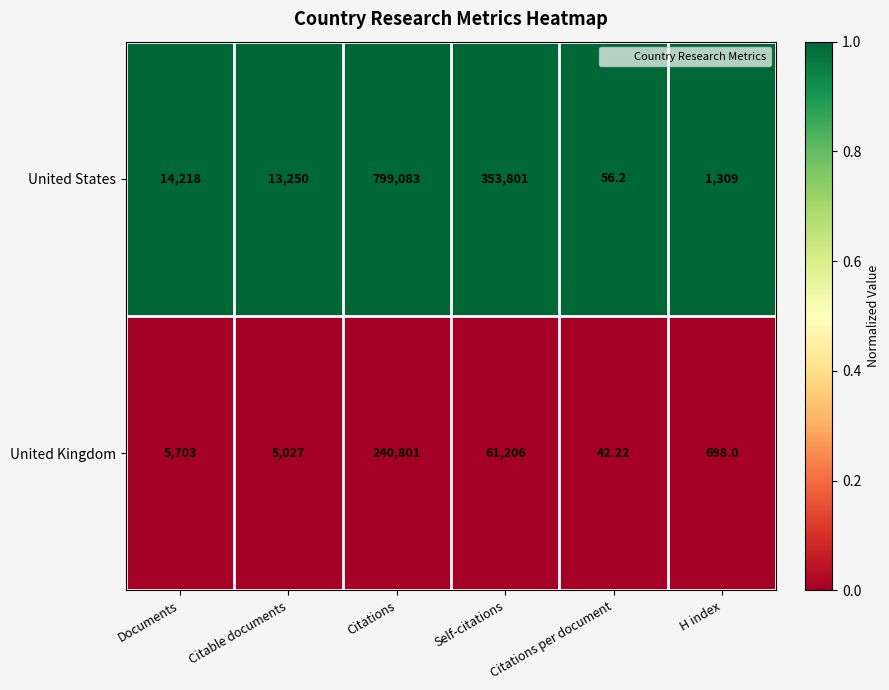

At Citations per document, list the series in order from smallest to largest.

United Kingdom, United States